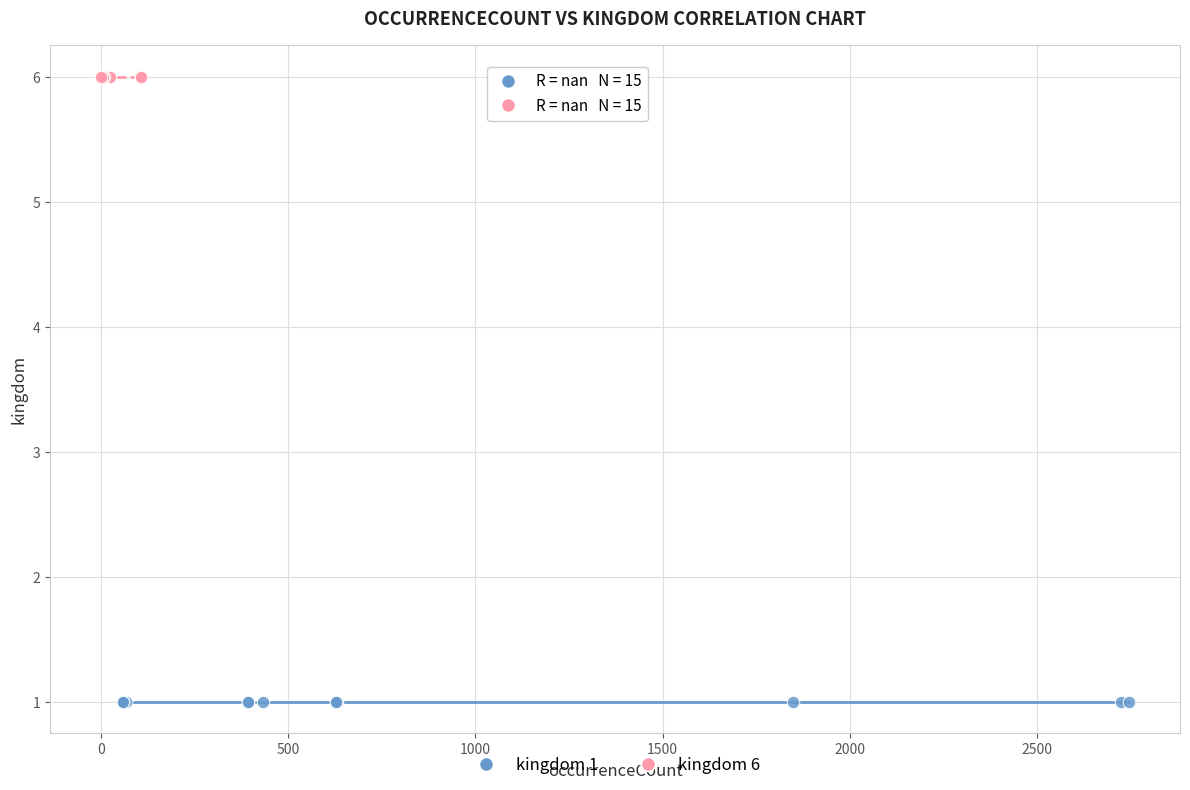

Which series reaches the minimum Y coordinate?

kingdom 1